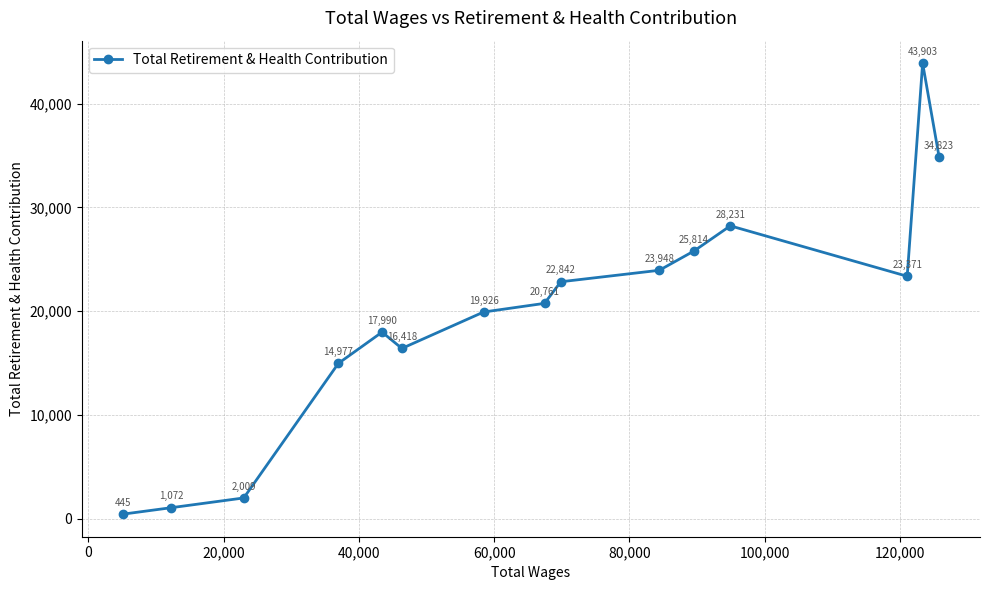

What is the difference between the maximum and minimum values?

43458